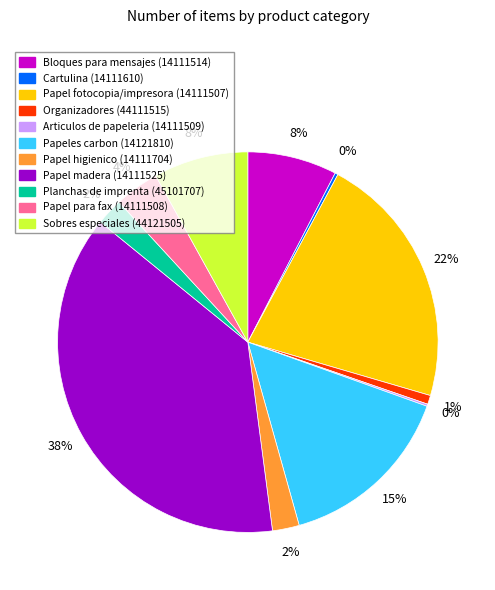

Is it true that Organizadores (44111515) is 10% of the pie?

False